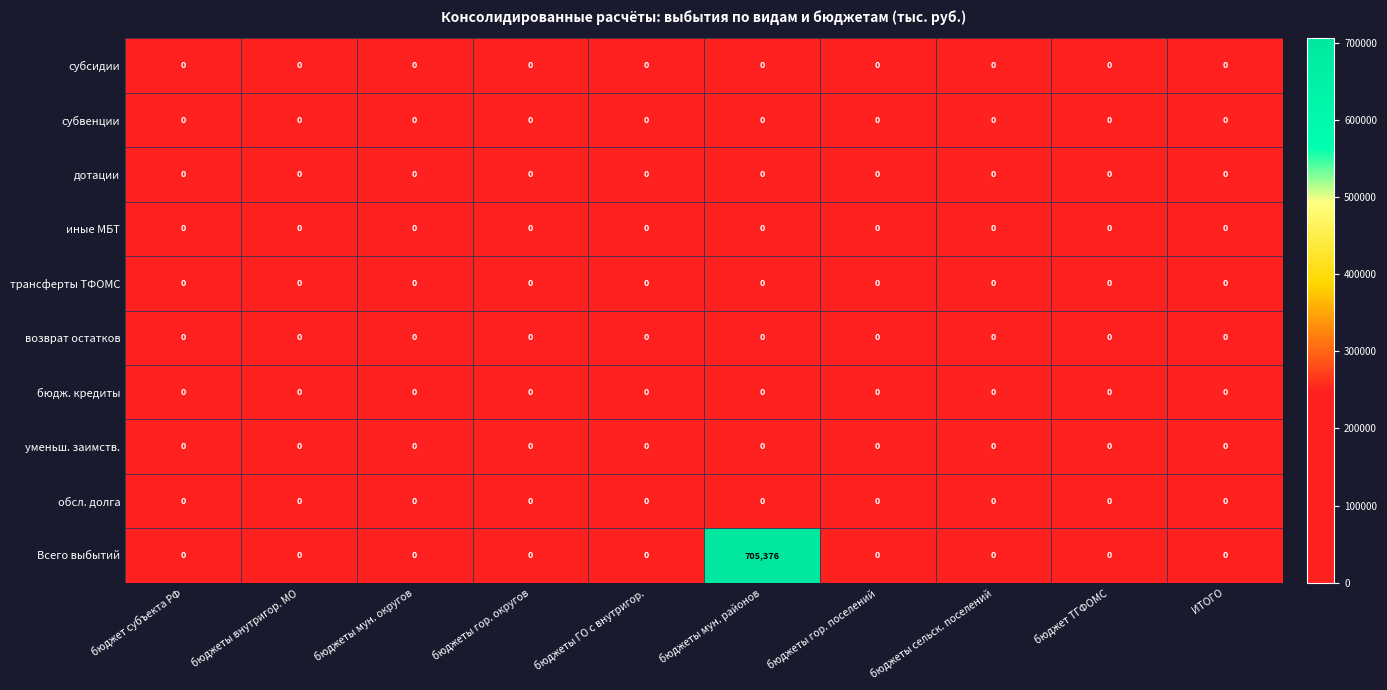

Which series has the largest range (max minus min)?

Всего выбытий